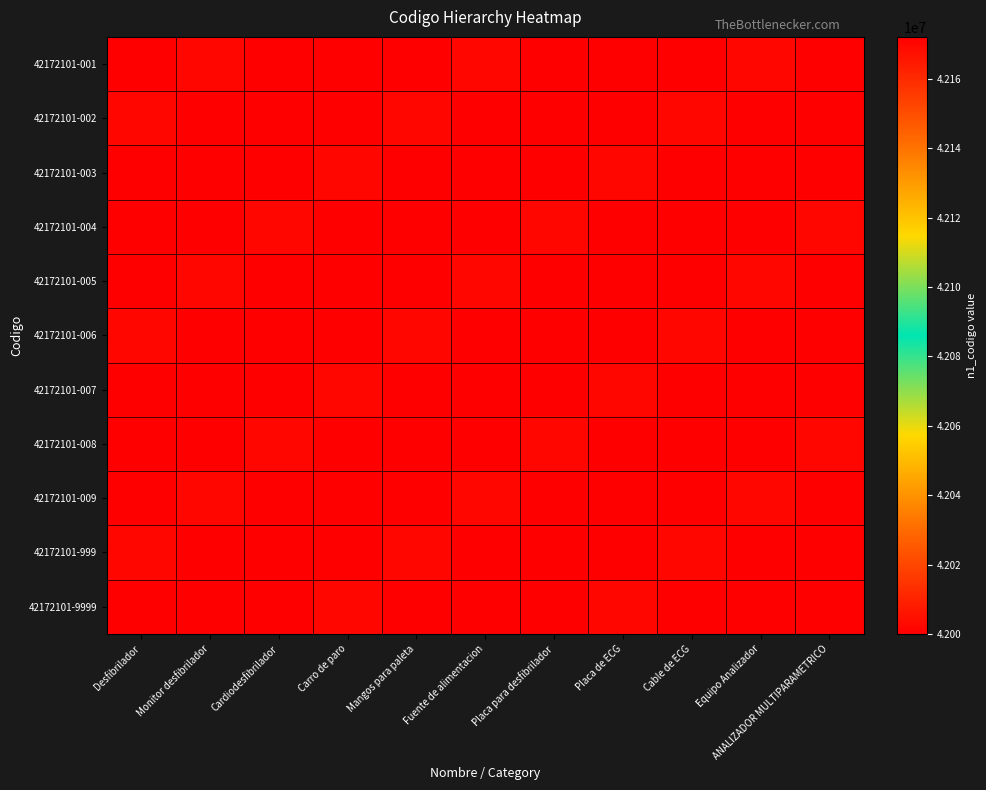

How many distinct data groups are displayed?

11